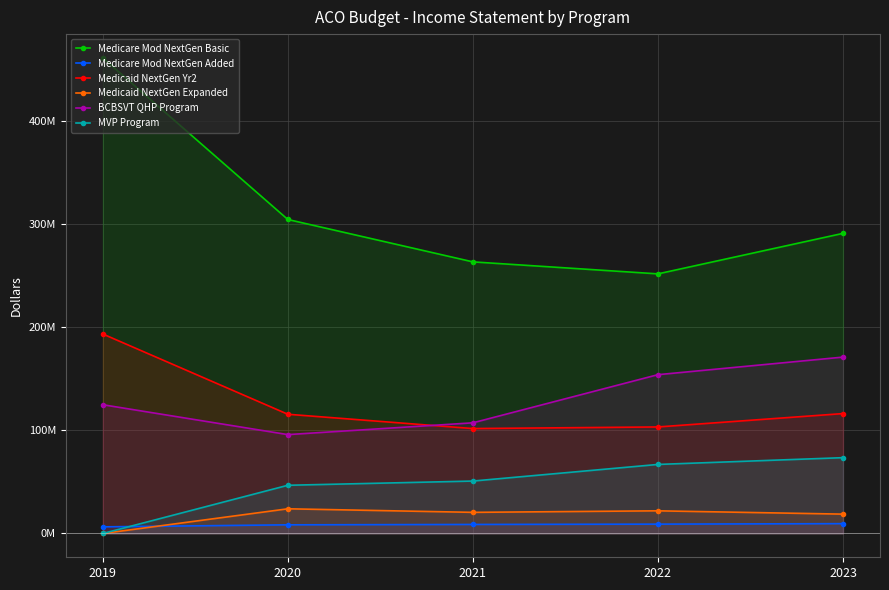

Reading left to right, transcribe all the data shown in this chart.

Medicare Mod NextGen Basic: 460866439	304279334	263206797	251585674	290834099
Medicare Mod NextGen Added: 6445980	8401660	8767133	9073983	9545916
Medicaid NextGen Yr2: 193327432	115548952	101694440	103248341	116202014
Medicaid NextGen Expanded: 0	23937778	20495473	21971896	18769319
BCBSVT QHP Program: 124784779	95829730	107259995	153906943	170931142
MVP Program: 0	46728978	50821592	66924423	73483610